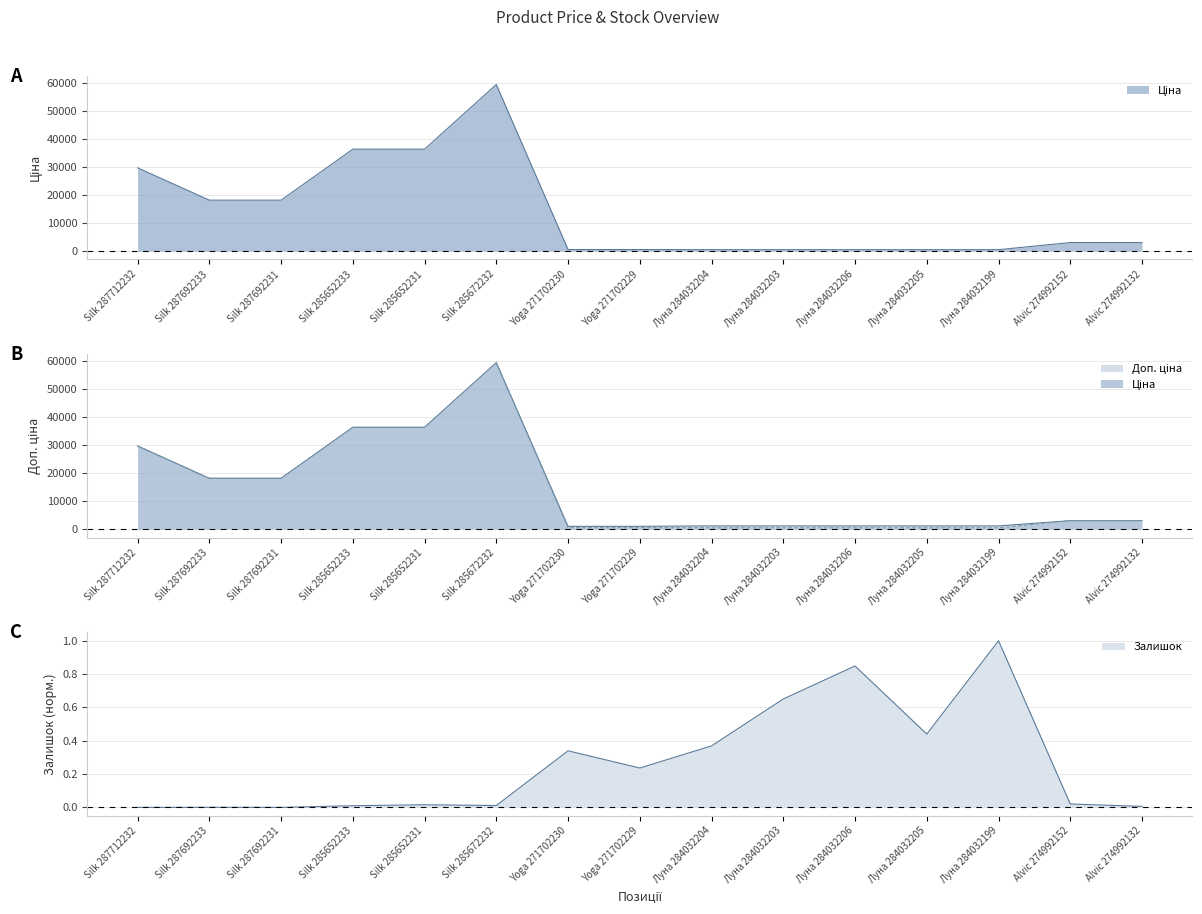

How many series are shown in this chart?

3